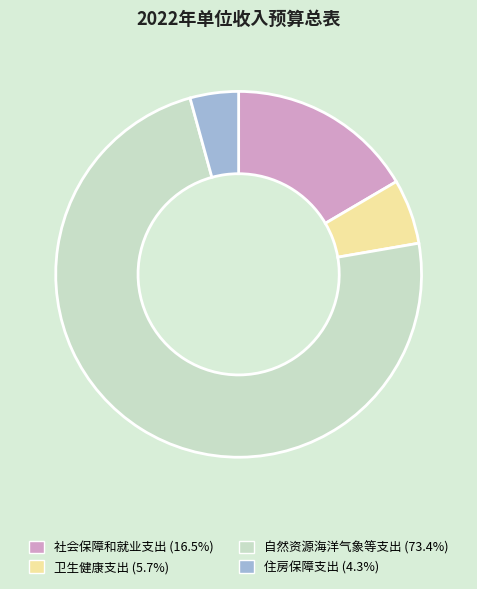

Between 卫生健康支出 and 住房保障支出, which is larger?

卫生健康支出